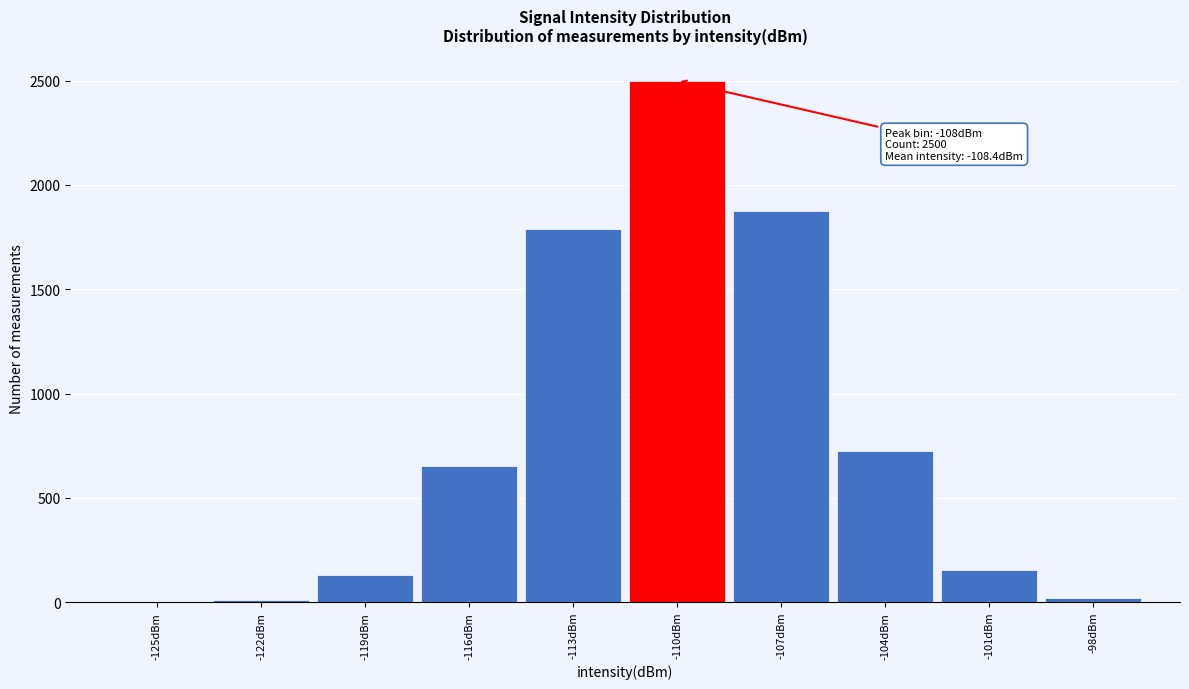

What is the sum of all values?

7855